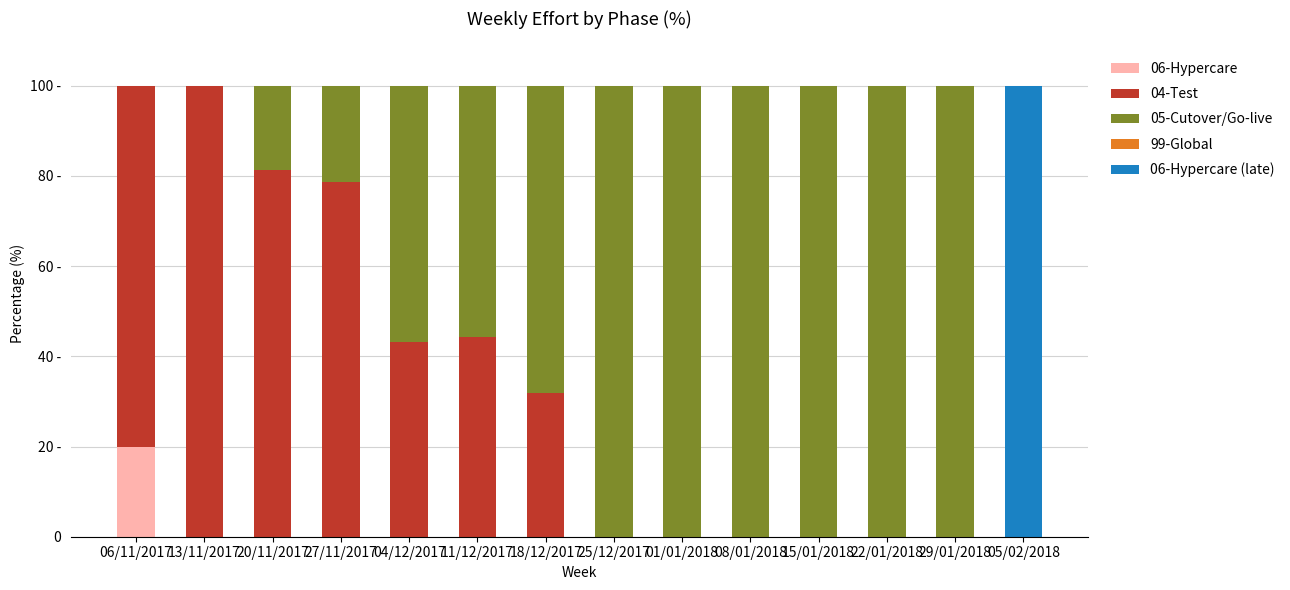

True or false: 05-Cutover/Go-live has a value of 21.0 at 25/12/2017.

False